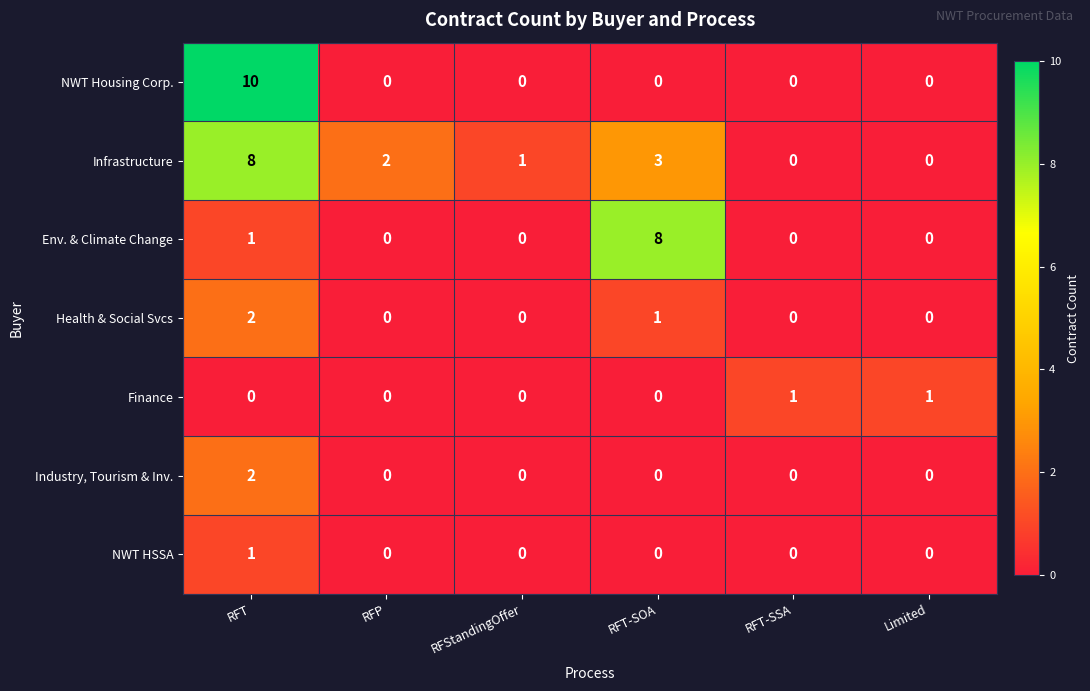

Between RFP and Limited, which series saw the biggest shift?

row_1